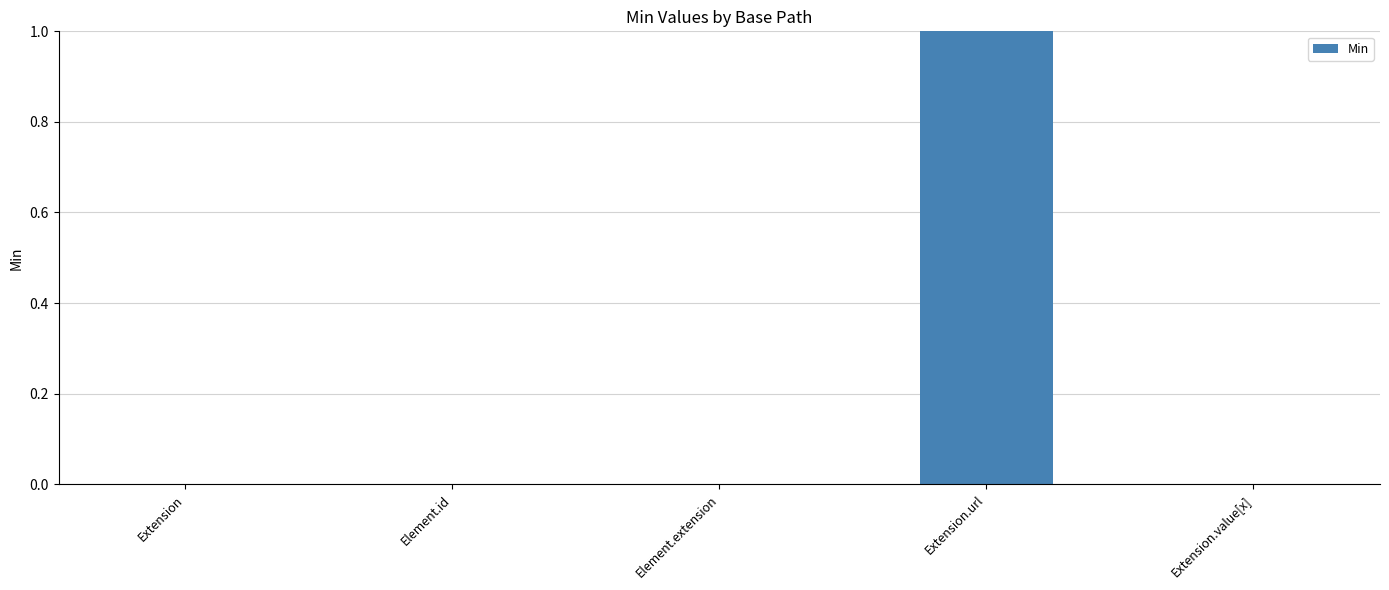

Which category has the highest value across all series?

Extension.url